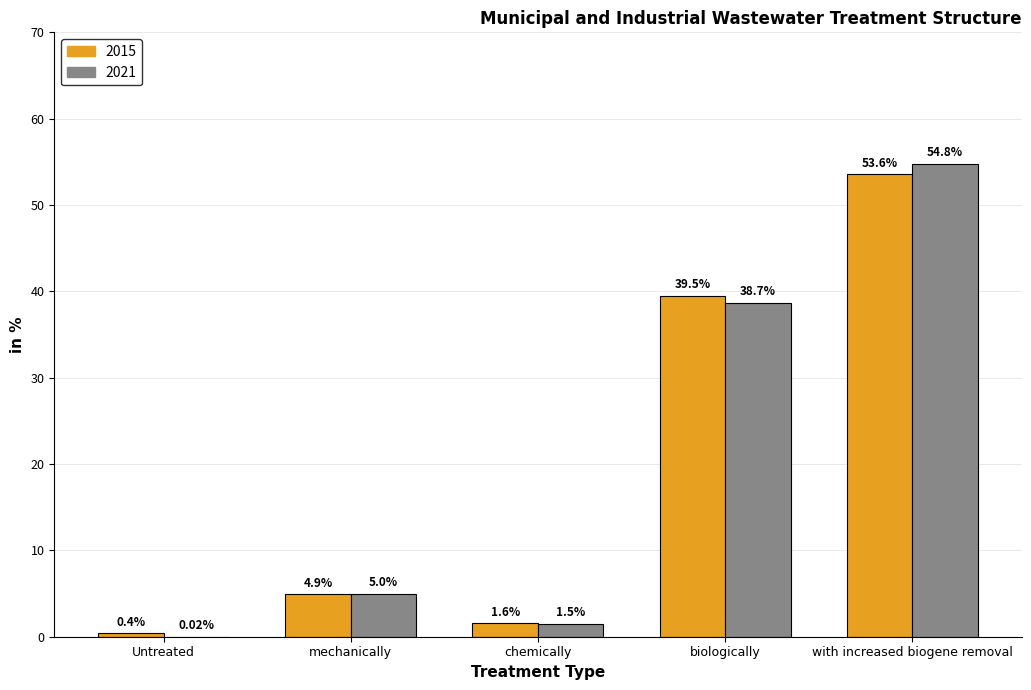

At which label does 2021 reach its peak?

with increased biogene removal